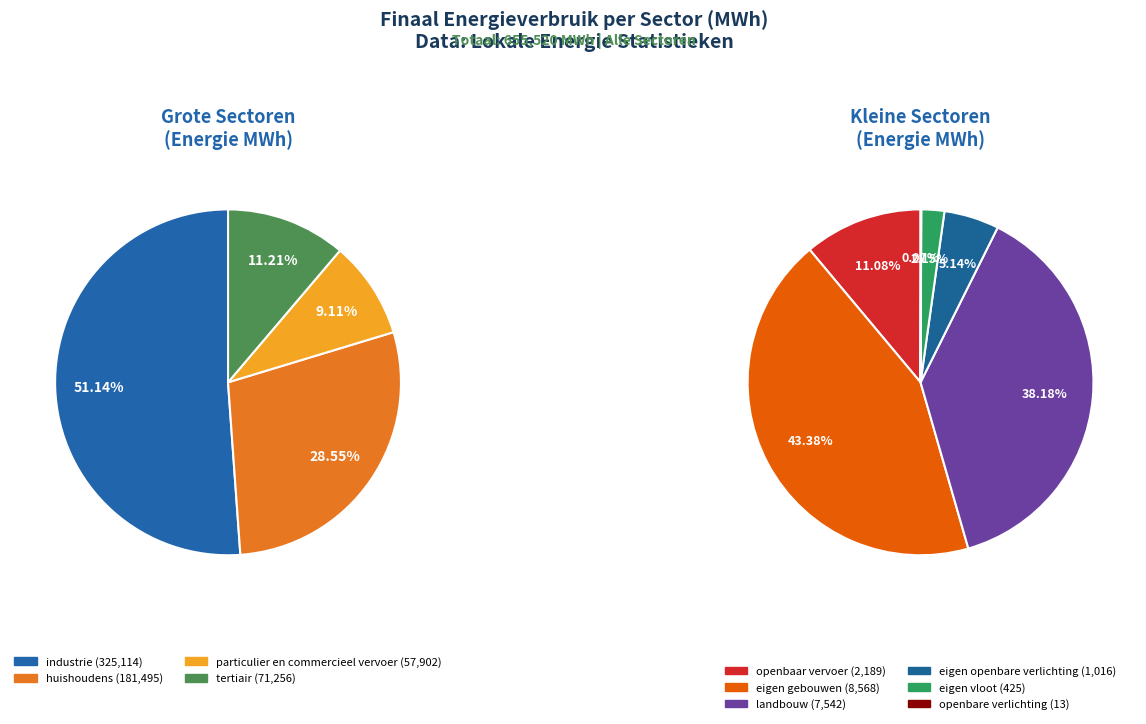

What is the total percentage of tertiair and openbare verlichting?

10.9%